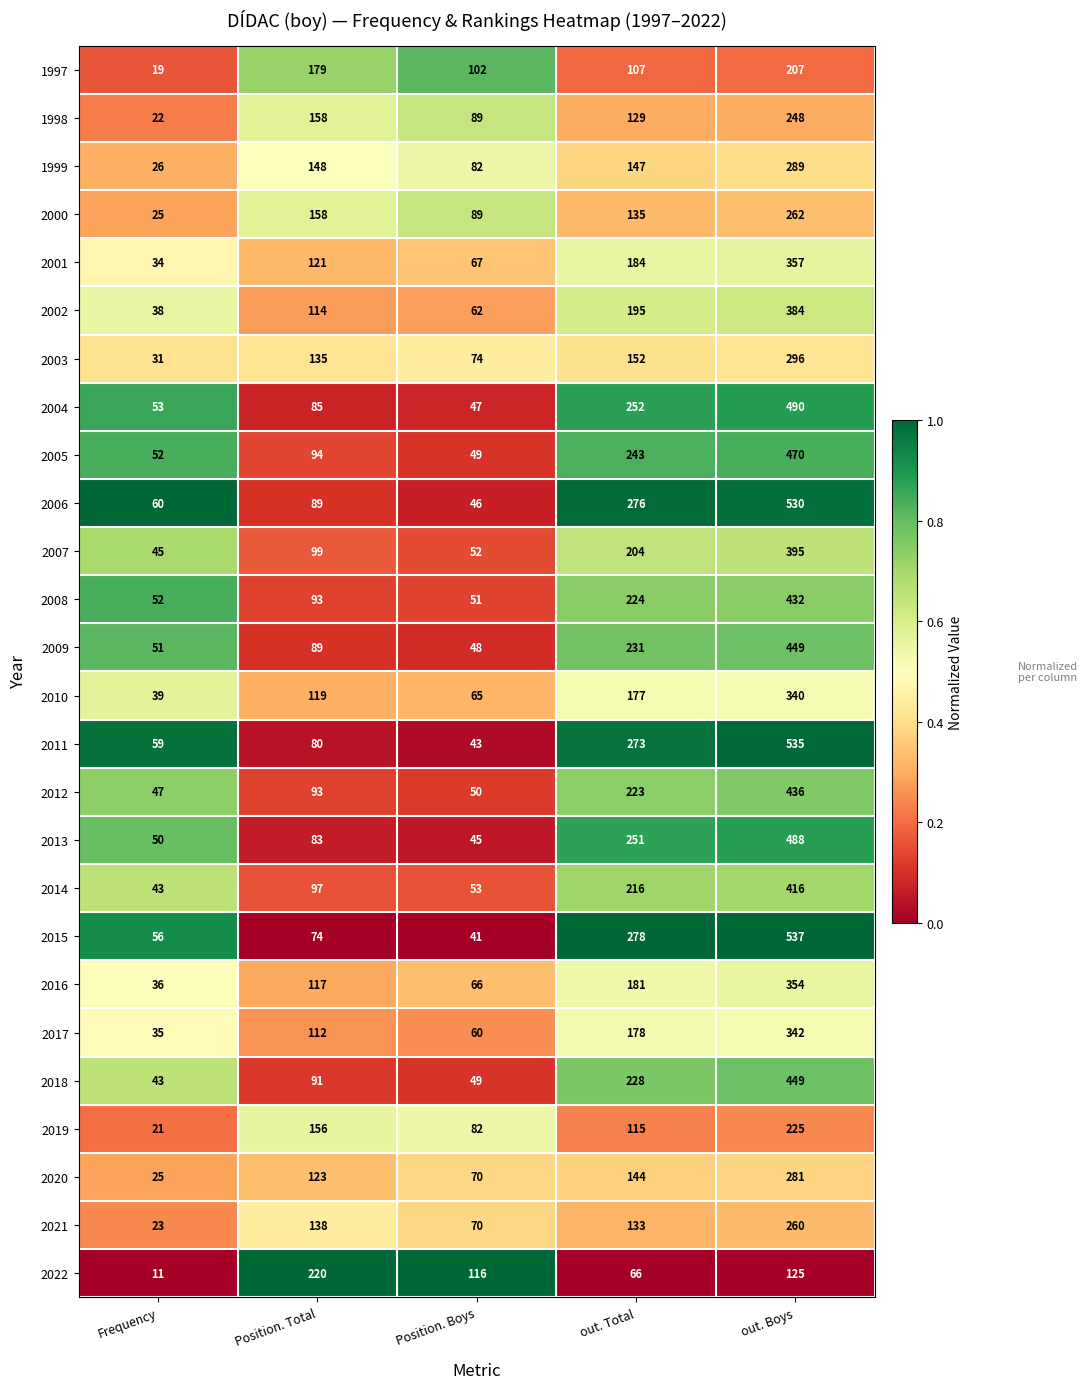

Is it true that 2018 equals 449 at out. Boys?

True